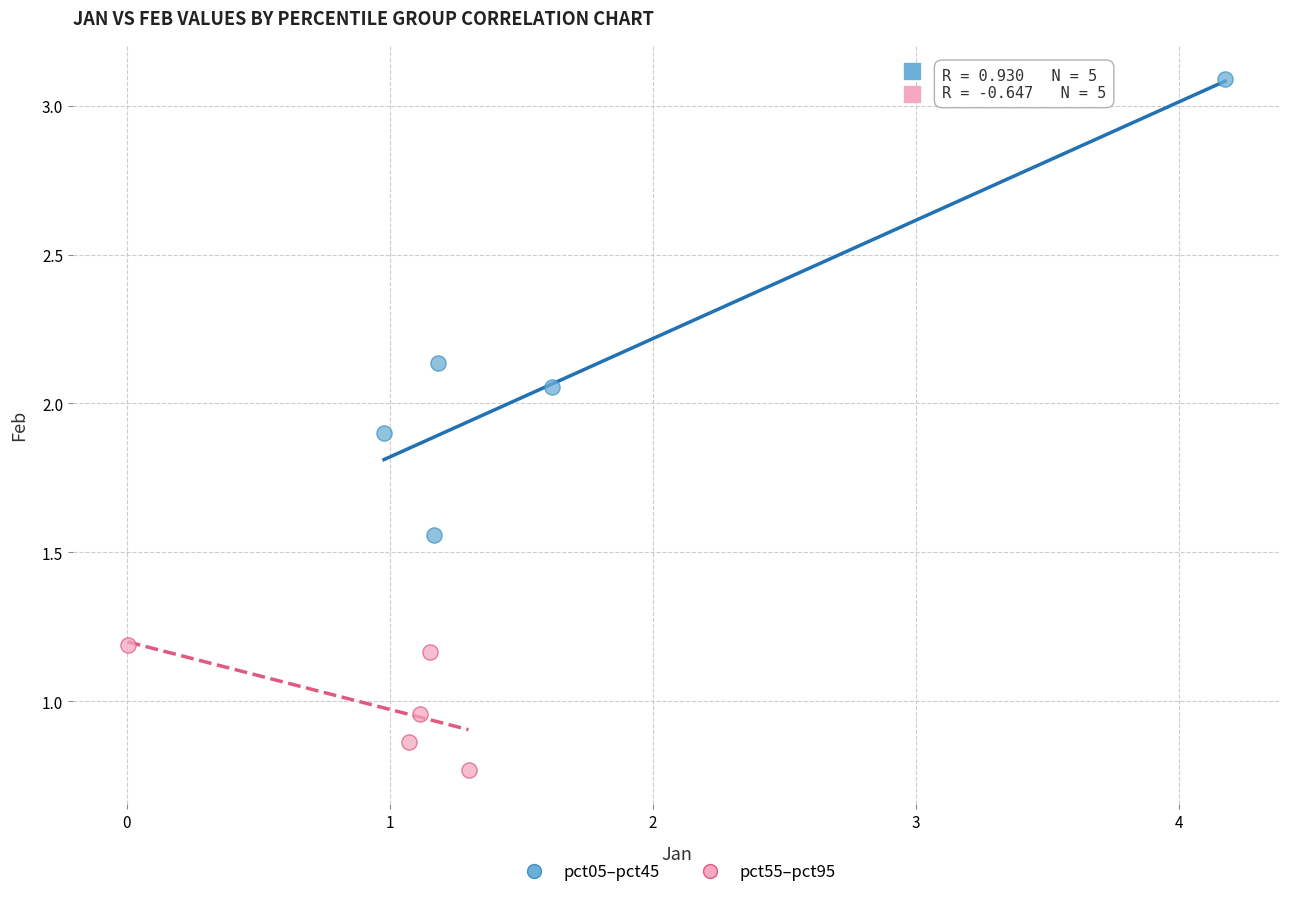

Which series reaches the minimum Y coordinate?

pct55–pct95